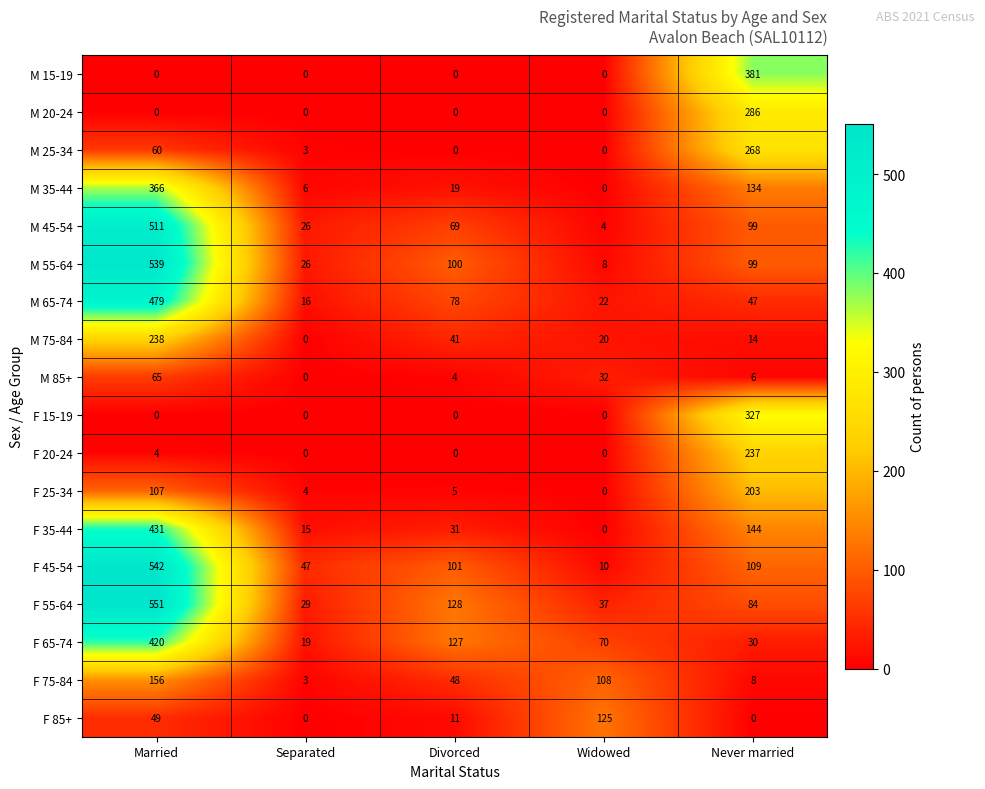

What is the difference between the second highest and minimum values in the M 45-54 series?

95